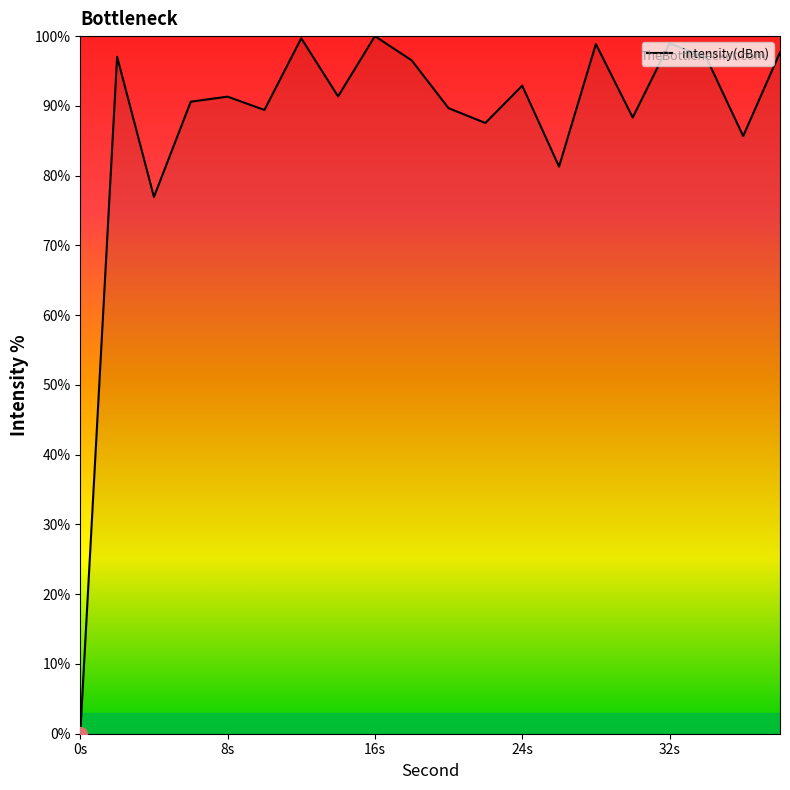

Count the number of data series in this chart.

1